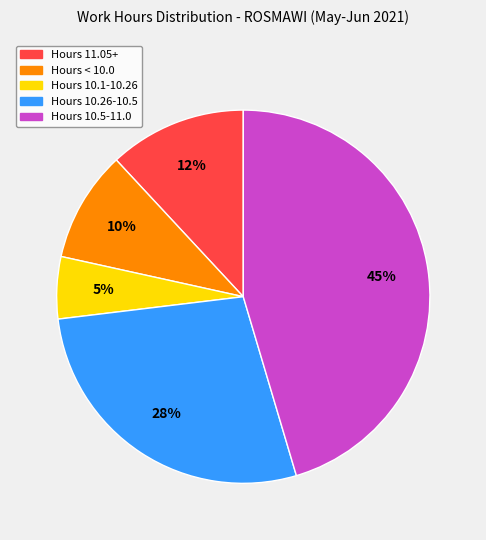

The Hours 10.26-10.5 slice represents 16% of the pie. True or false?

False